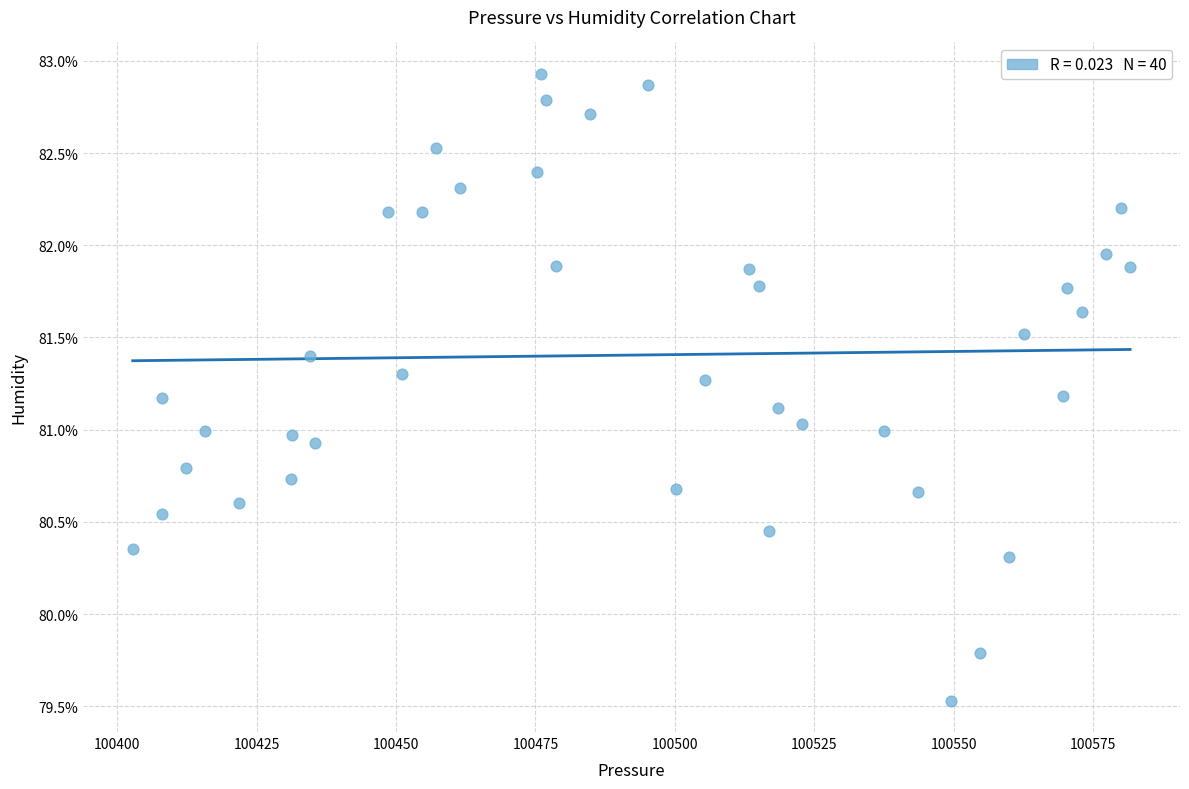

What is the range of Y values (max minus min)?

3.4